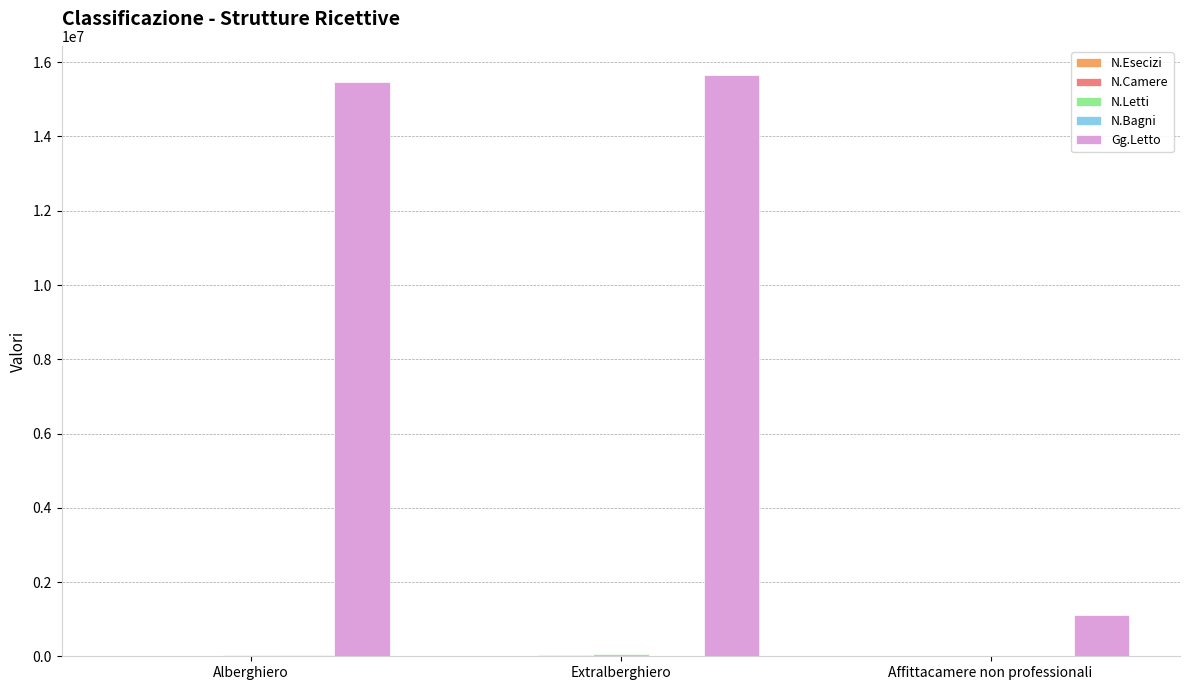

Which series has the largest total across all categories?

Gg.Letto